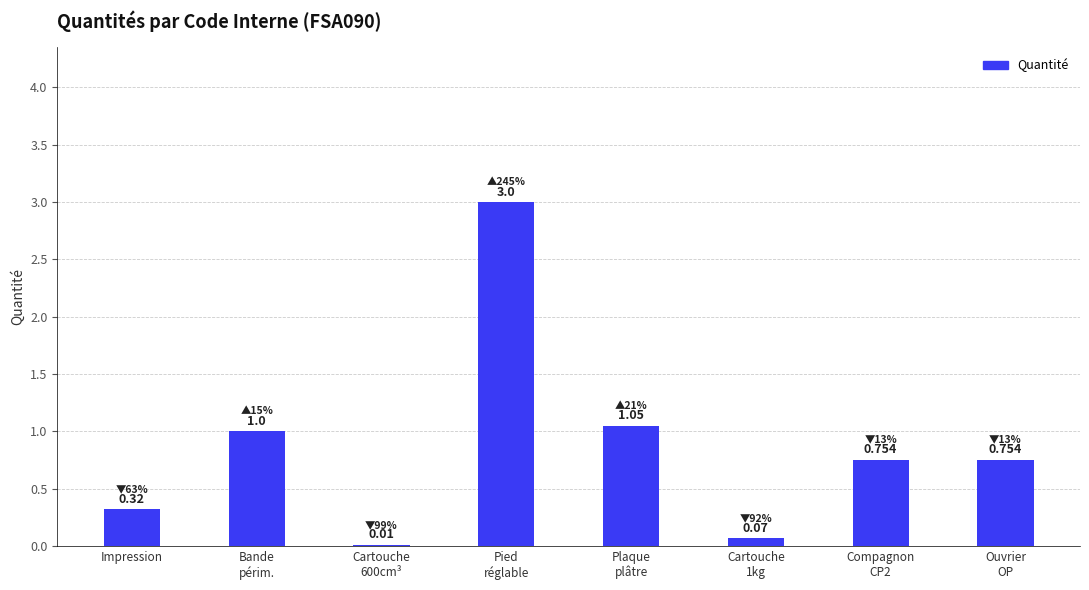

Count the number of categories in the chart.

8